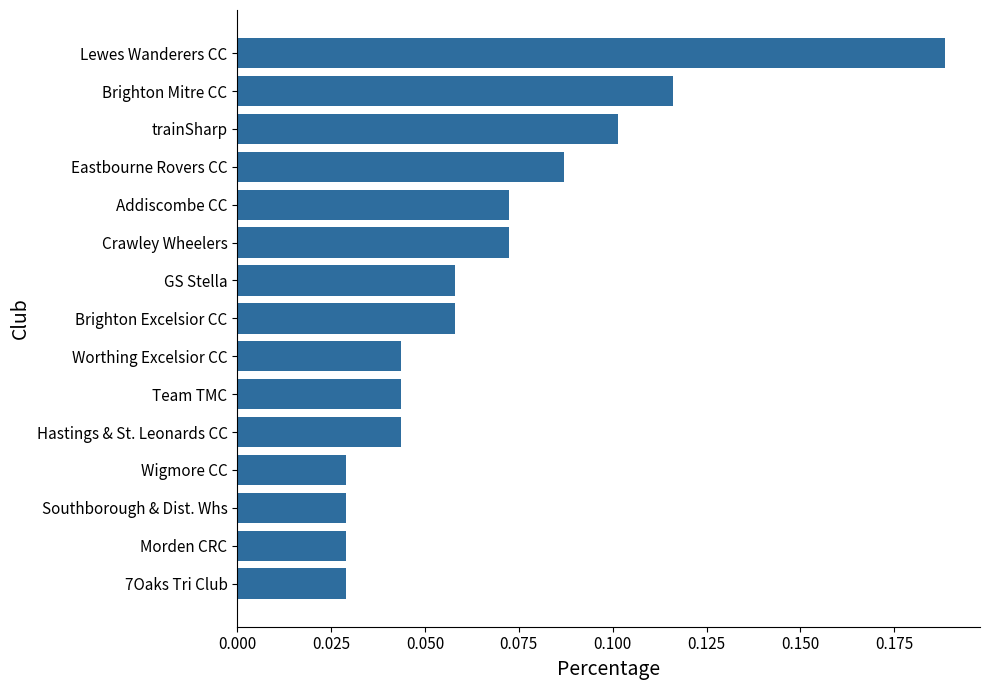

The chart shows a value of 0.1 at trainSharp. True or false?

True